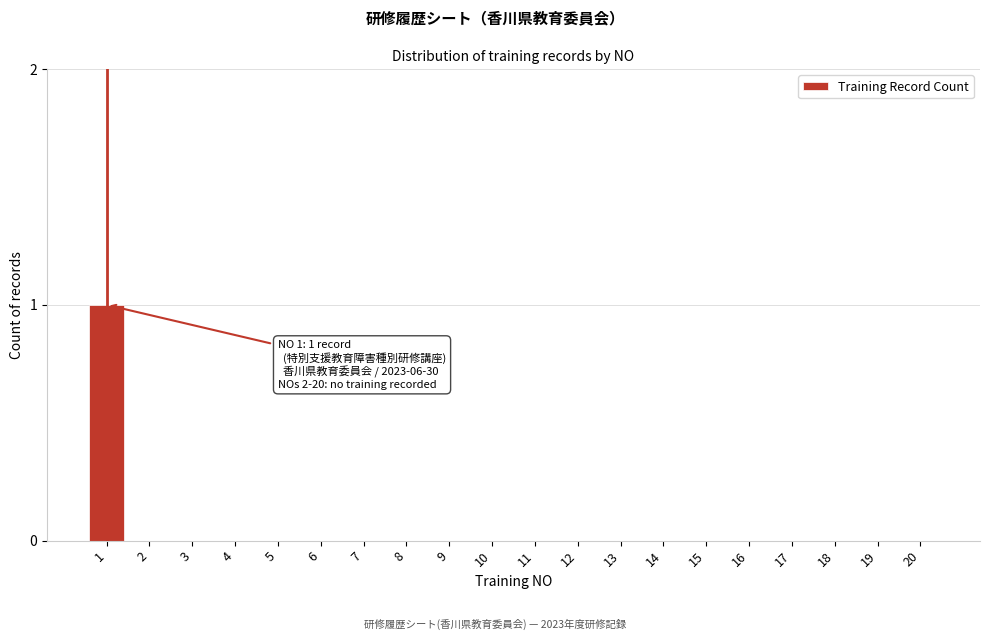

Reading left to right, what are all the values shown in this chart?

1=1	2=0	3=0	4=0	5=0	6=0	7=0	8=0	9=0	10=0	11=0	12=0	13=0	14=0	15=0	16=0	17=0	18=0	19=0	20=0